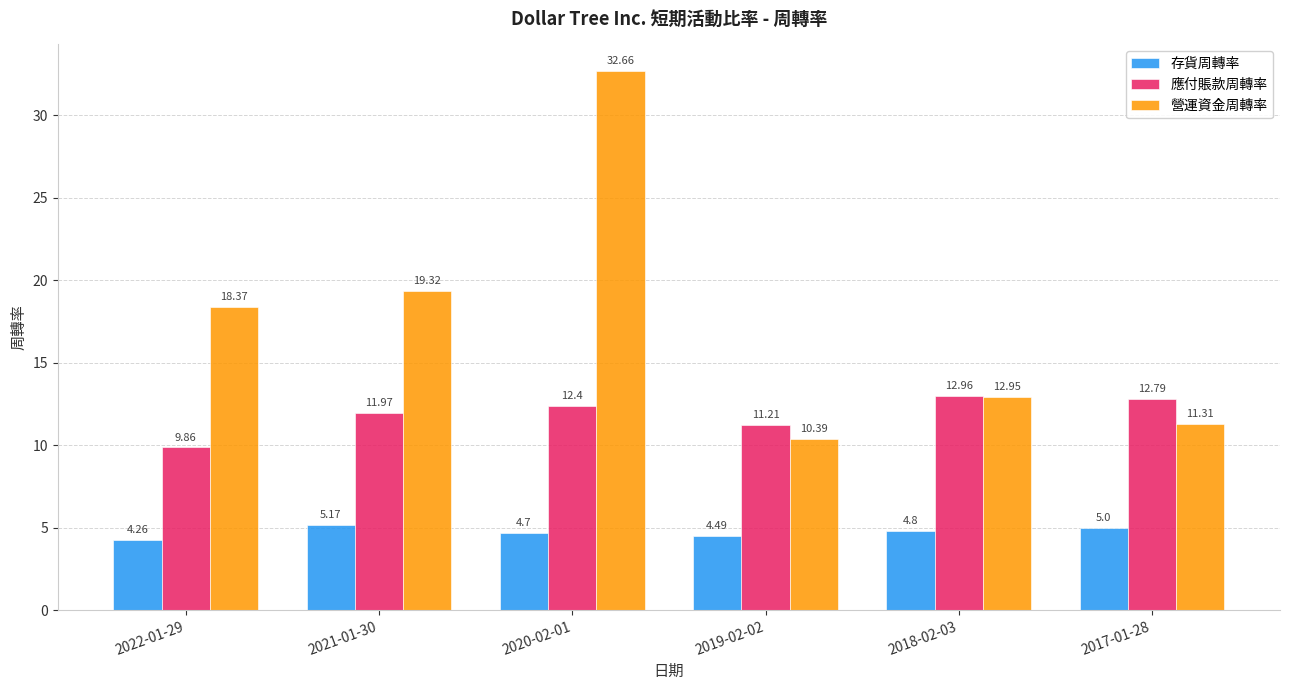

Where is 存貨周轉率 nearest to the value 4?

2022-01-29